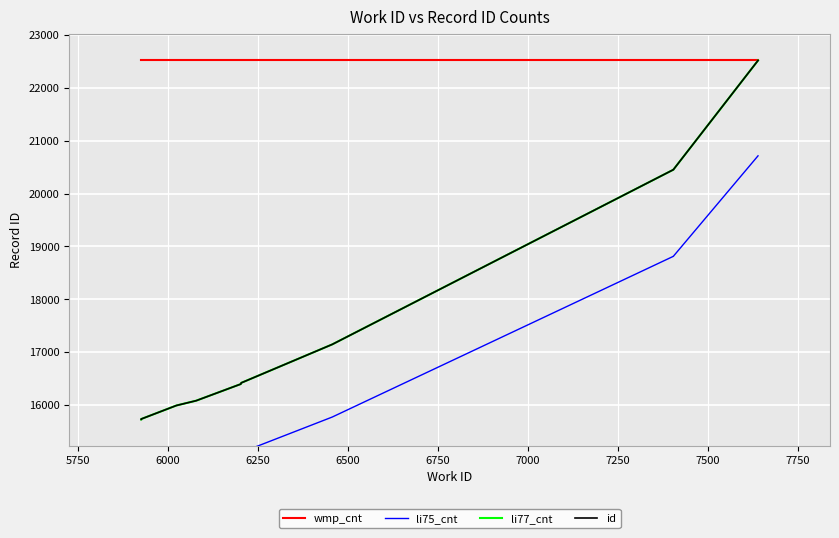

How many categories are shown in the chart?

10